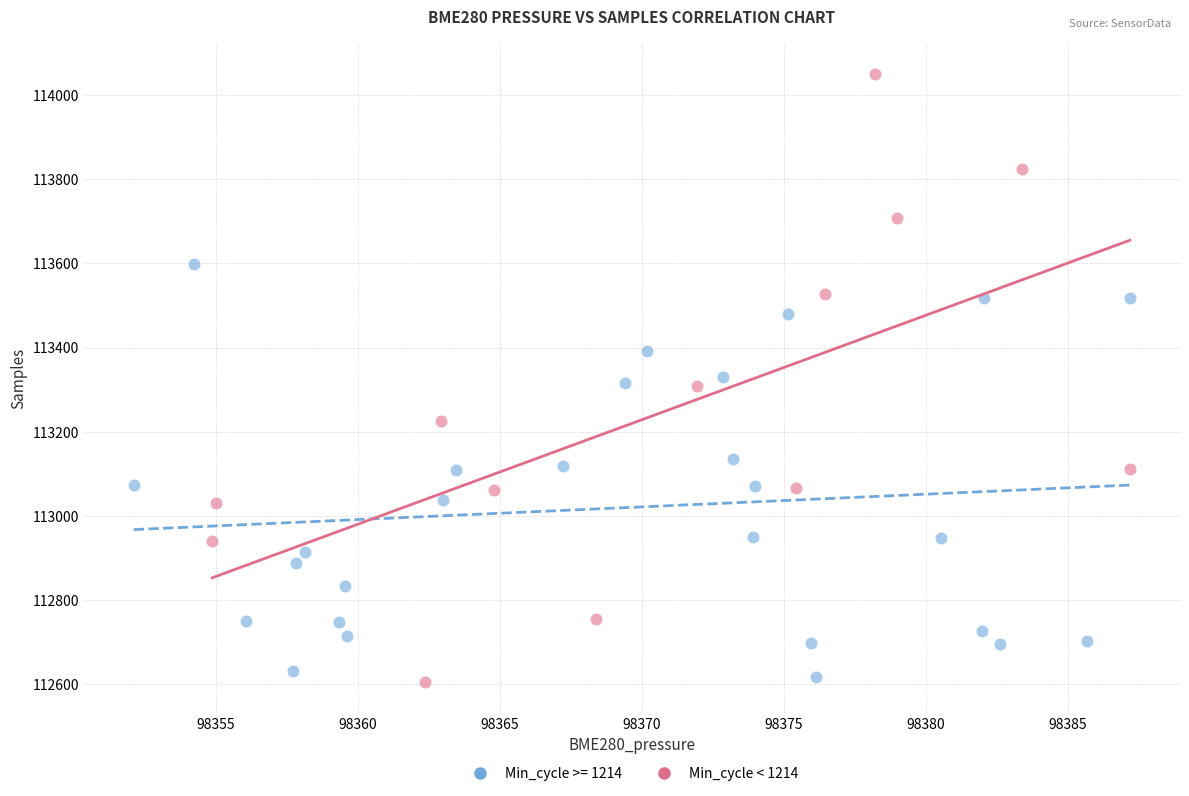

Which series has the widest spread of Y values?

Min_cycle < 1214